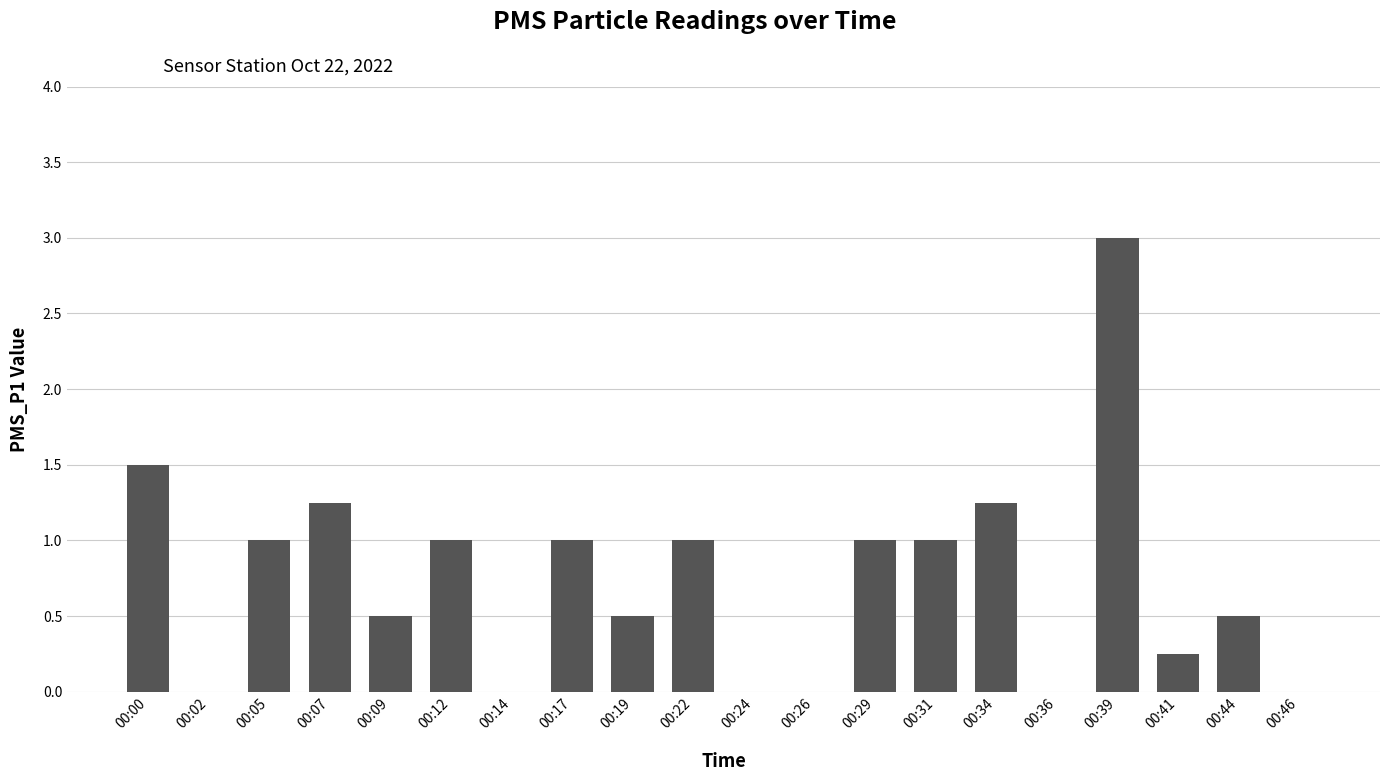

Count the number of categories in the chart.

20